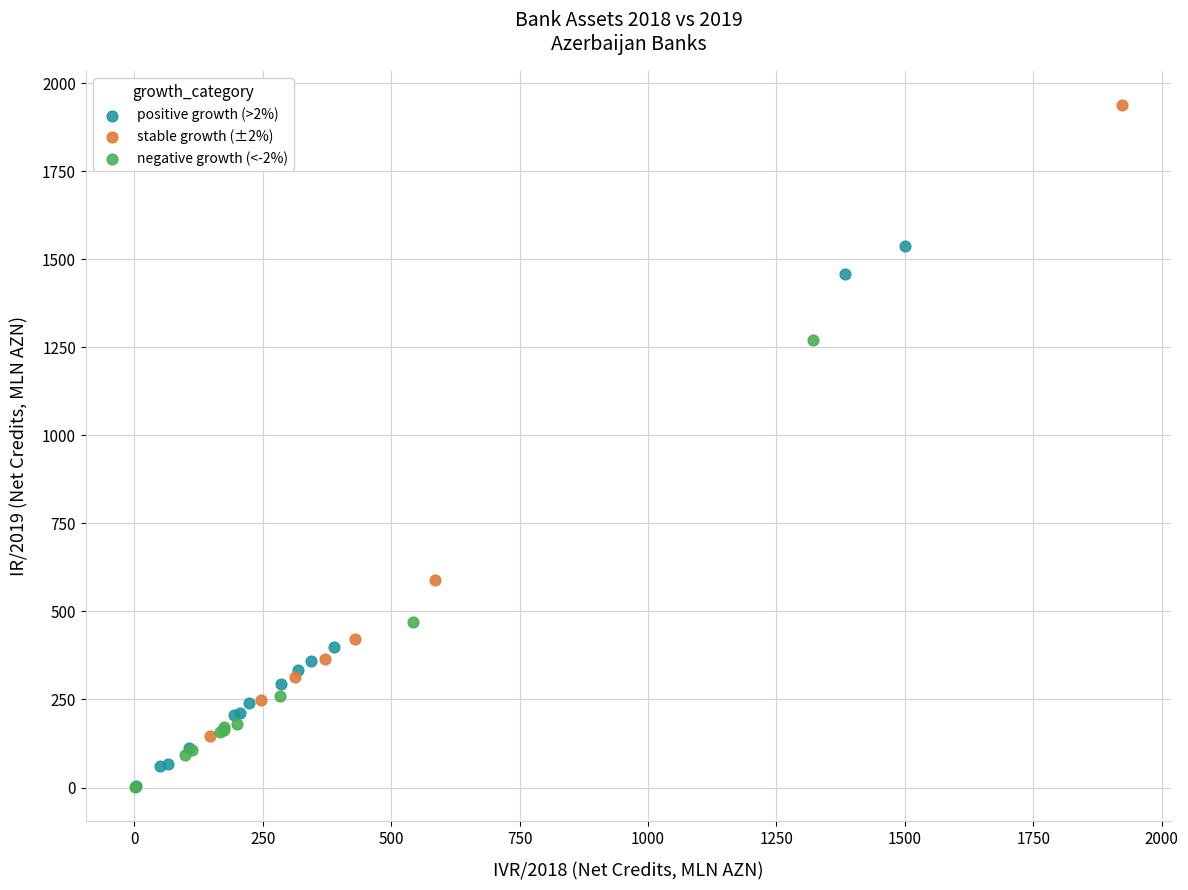

Which series contains the highest Y value?

stable growth (±2%)